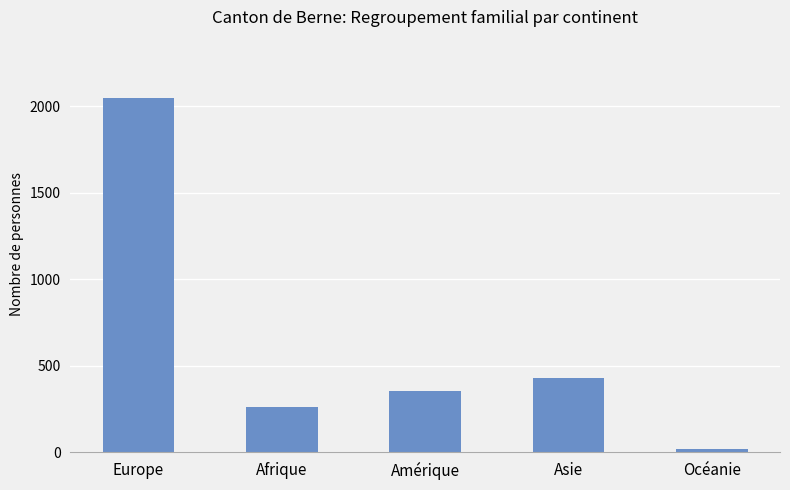

What is the difference between the values at Afrique and Asie?

168